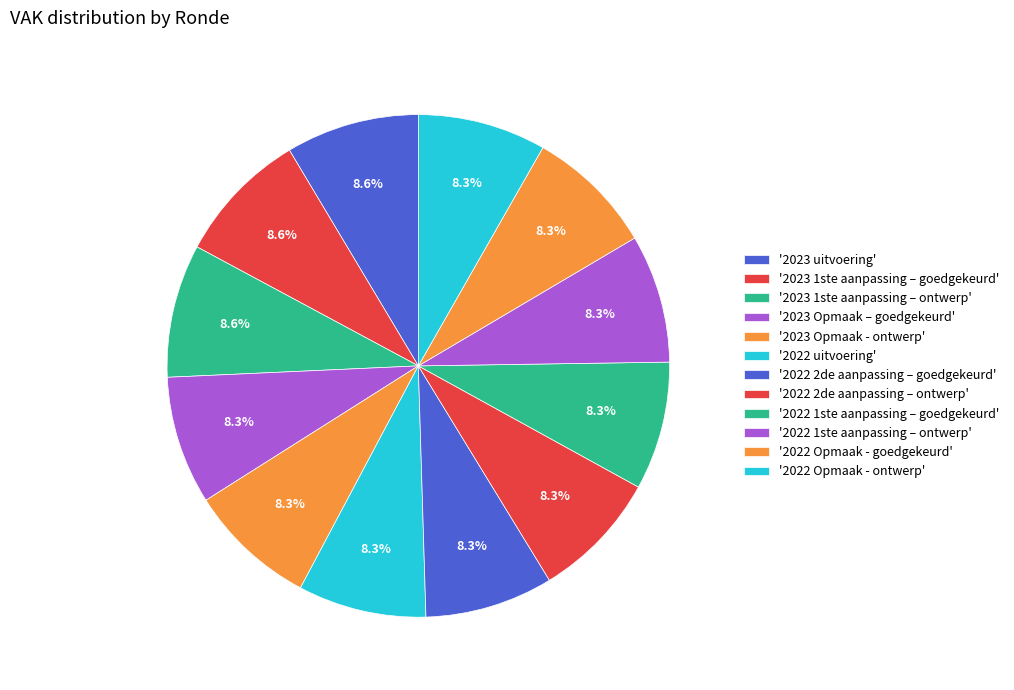

Which slice is the largest?

2023 uitvoering